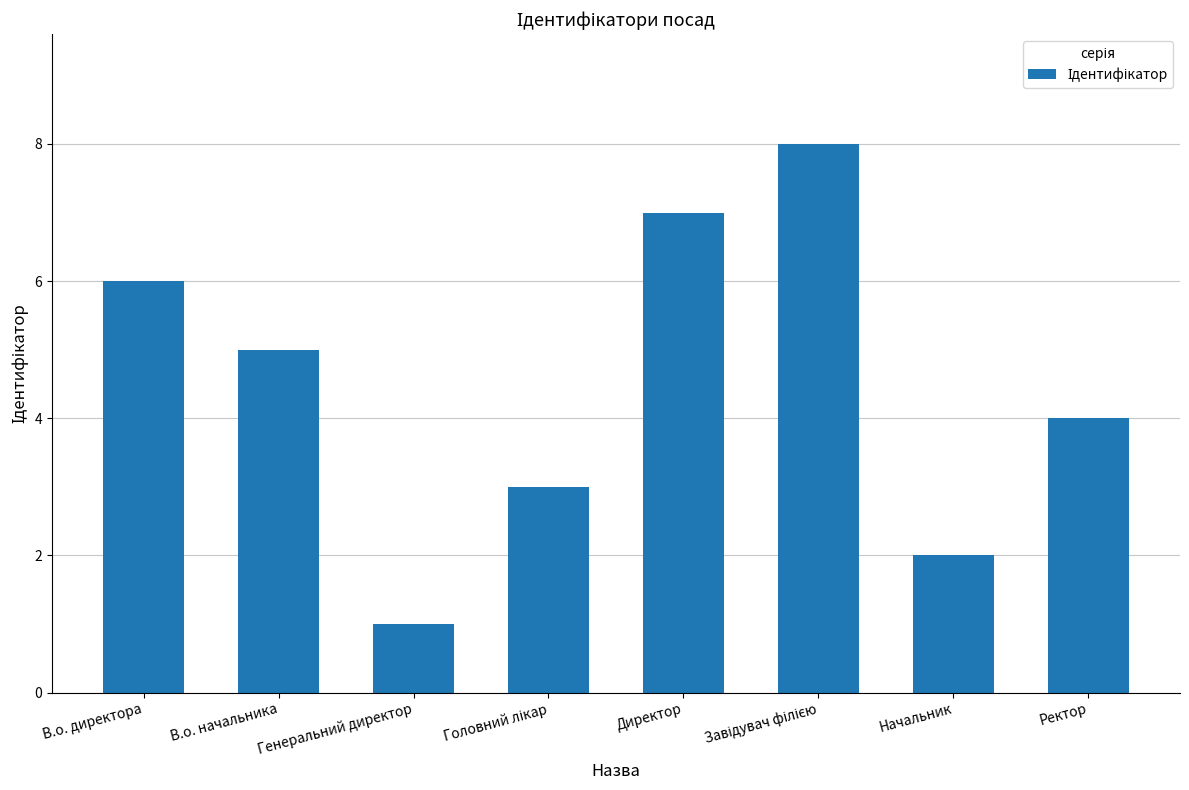

Reading left to right, list all the values displayed in this chart.

6	5	1	3	7	8	2	4